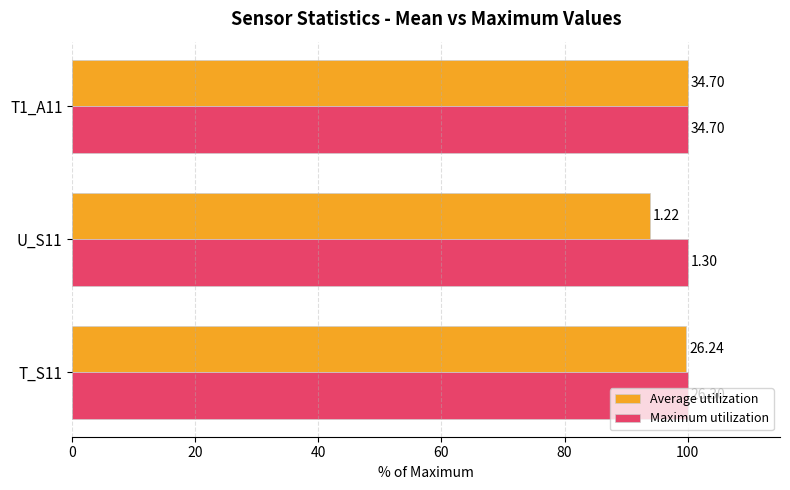

What are all the series names shown in the legend?

Average utilization, Maximum utilization